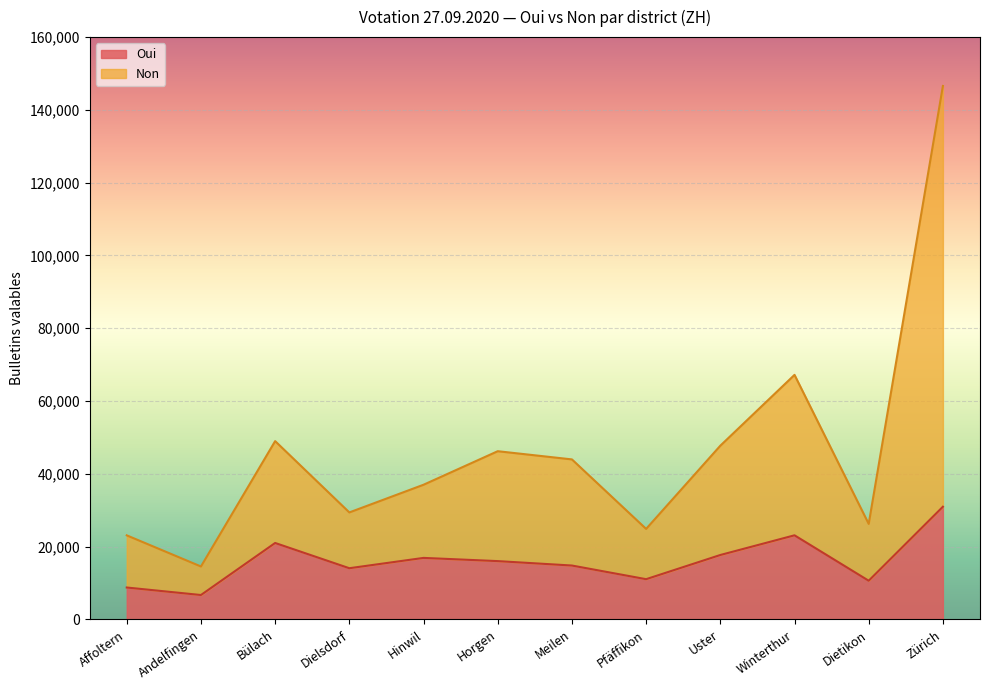

Reading left to right, extract all data points from this chart.

Oui: 8763	6701	21000	14063	16900	16018	14803	11052	17697	23108	10627	30960
Non: 23095	14539	48989	29394	37001	46216	43964	24869	47728	67192	26244	146577